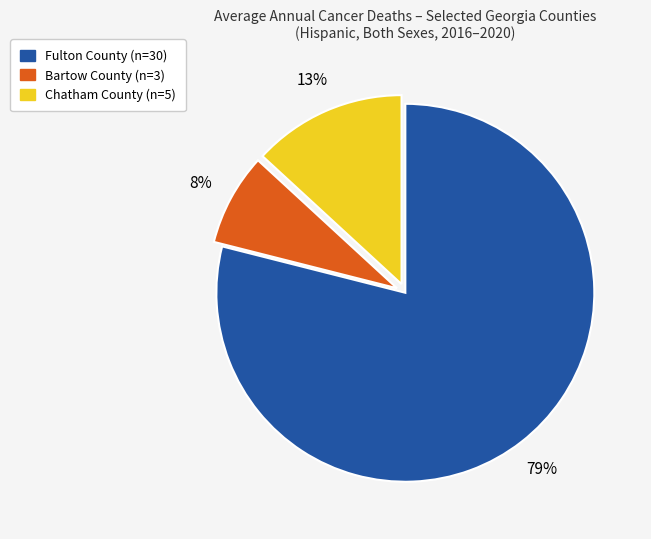

To the nearest percent, what portion does Chatham County represent?

13%